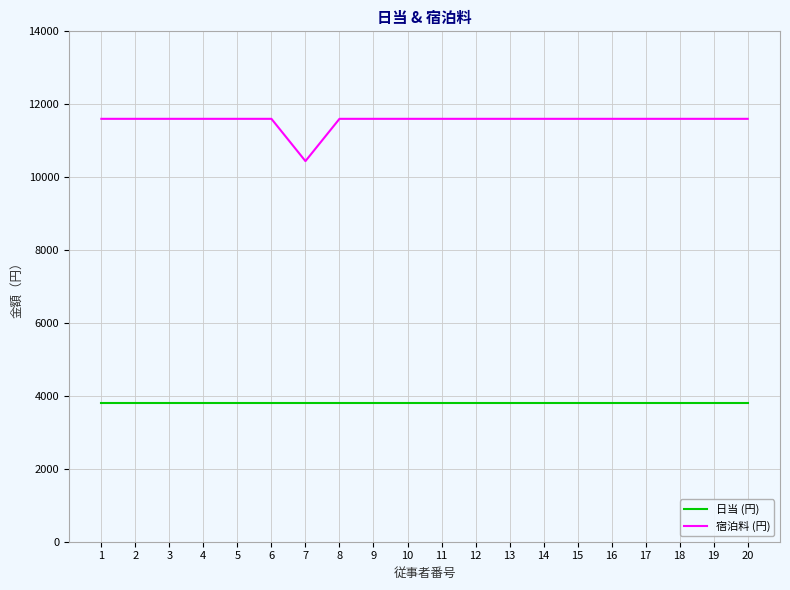

What are all the series names shown in the legend?

日当 (円), 宿泊料 (円)